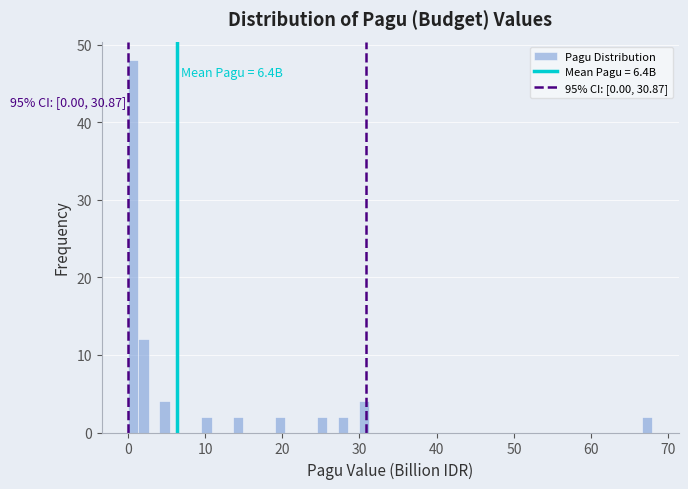

Around what value on the x-axis is the tallest bar? Give the approximate position of its centre, as read against the axis.

1